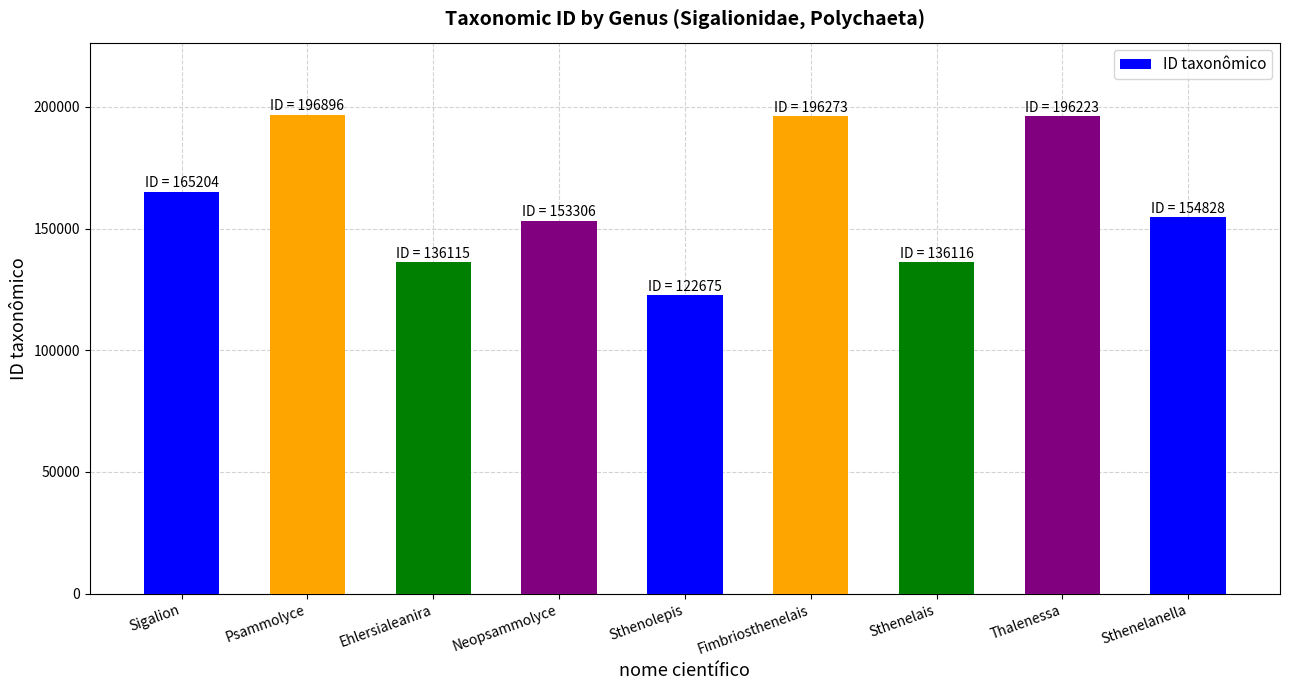

What is the difference between the maximum and minimum values?

74221